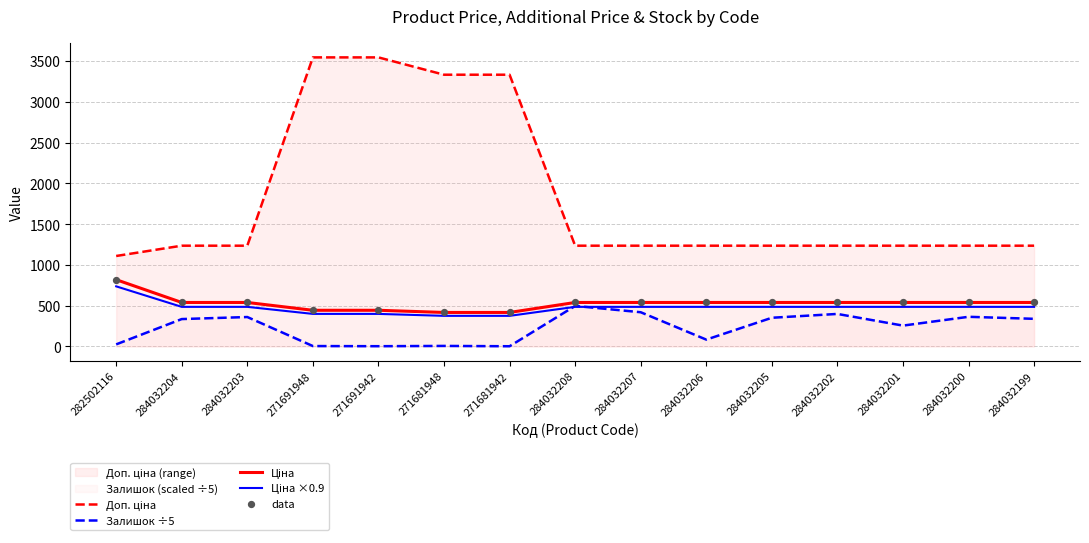

Which series reaches the minimum Y coordinate?

Залишок ÷5